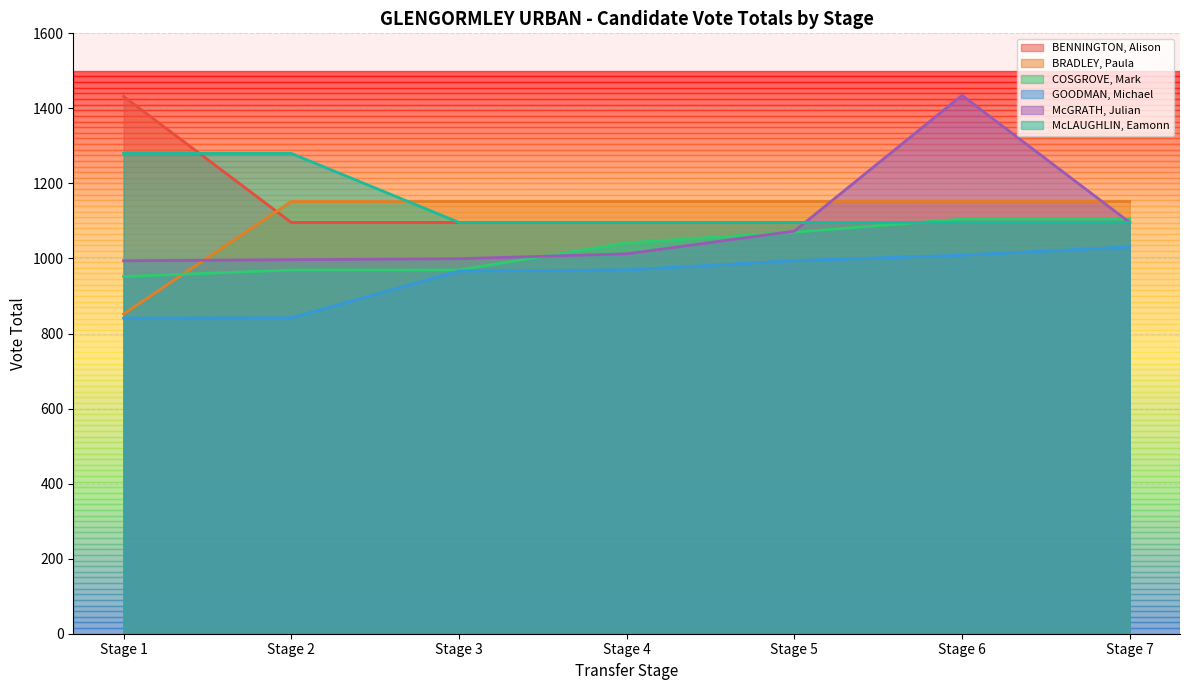

What is the spread (max minus min) of values at Stage 3?

185.4